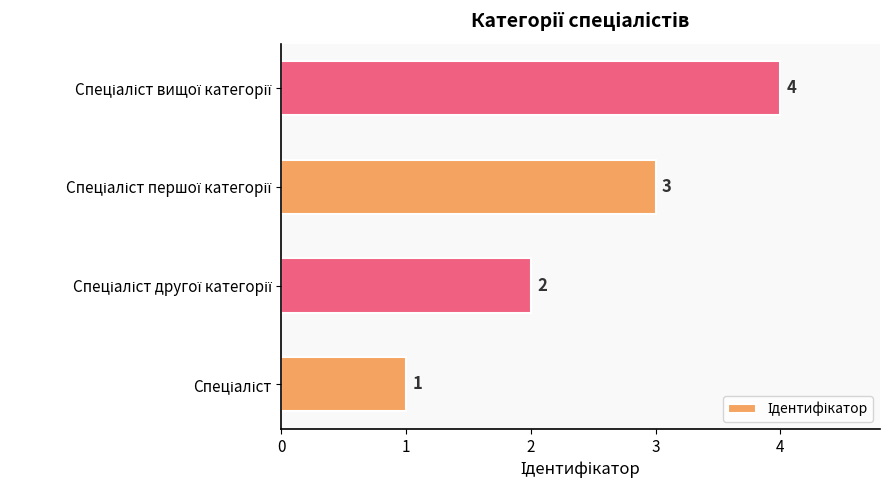

What is the maximum value shown in the chart?

4